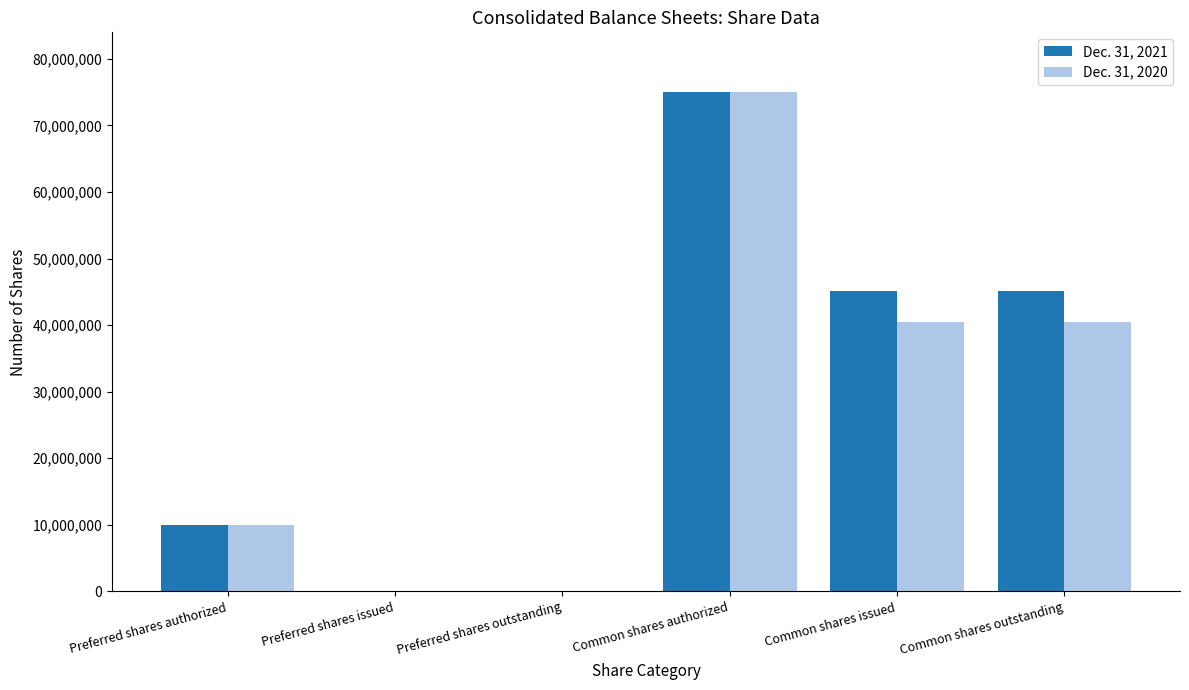

Reading right to left, extract all data points from this chart.

Dec. 31, 2021: Common shares outstanding=45152000	Common shares issued=45152000	Common shares authorized=75000000	Preferred shares outstanding=0	Preferred shares issued=0	Preferred shares authorized=10000000
Dec. 31, 2020: Common shares outstanding=40444000	Common shares issued=40444000	Common shares authorized=75000000	Preferred shares outstanding=0	Preferred shares issued=0	Preferred shares authorized=10000000